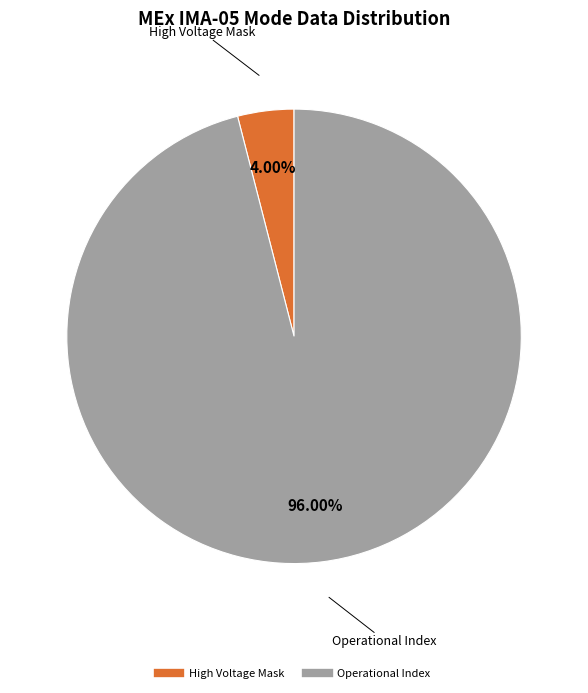

Count the number of slices in the pie.

2